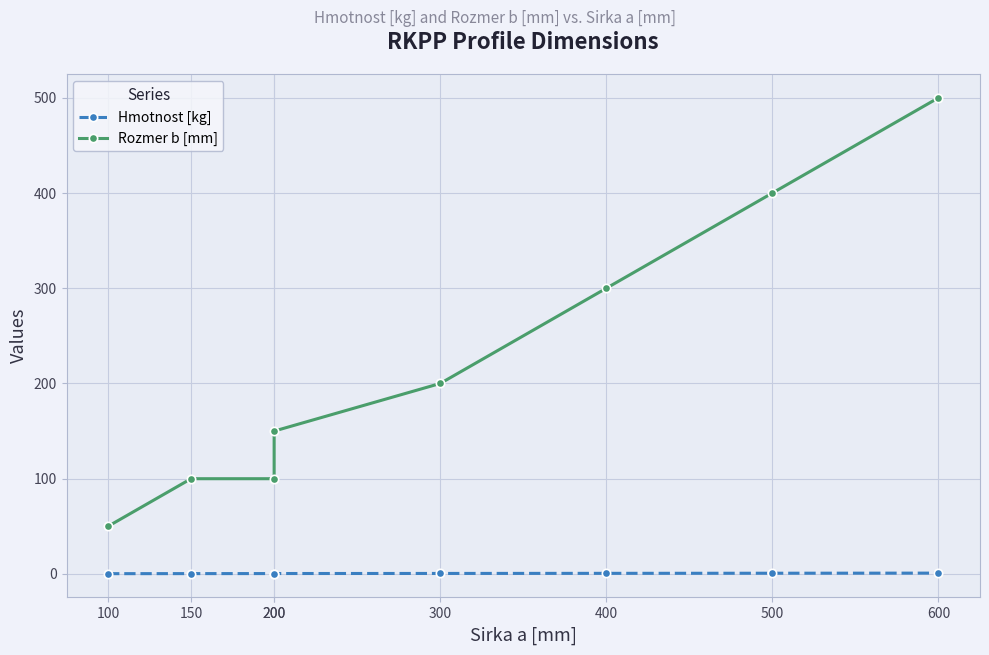

What is the smallest value displayed?

0.3